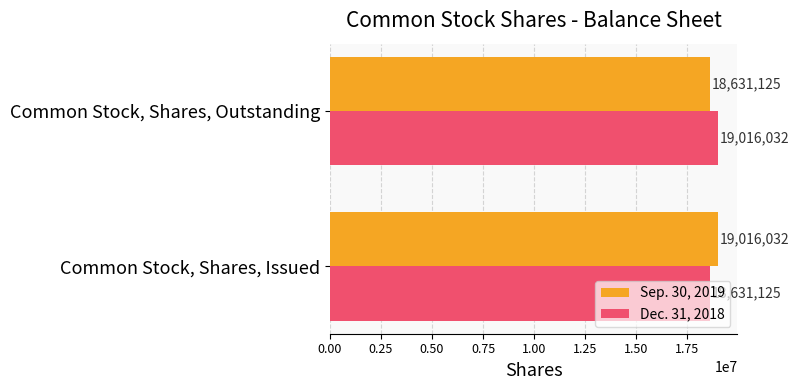

What is the sum of the Sep. 30, 2019 values at Common Stock, Shares, Issued and Common Stock, Shares, Outstanding?

37647157